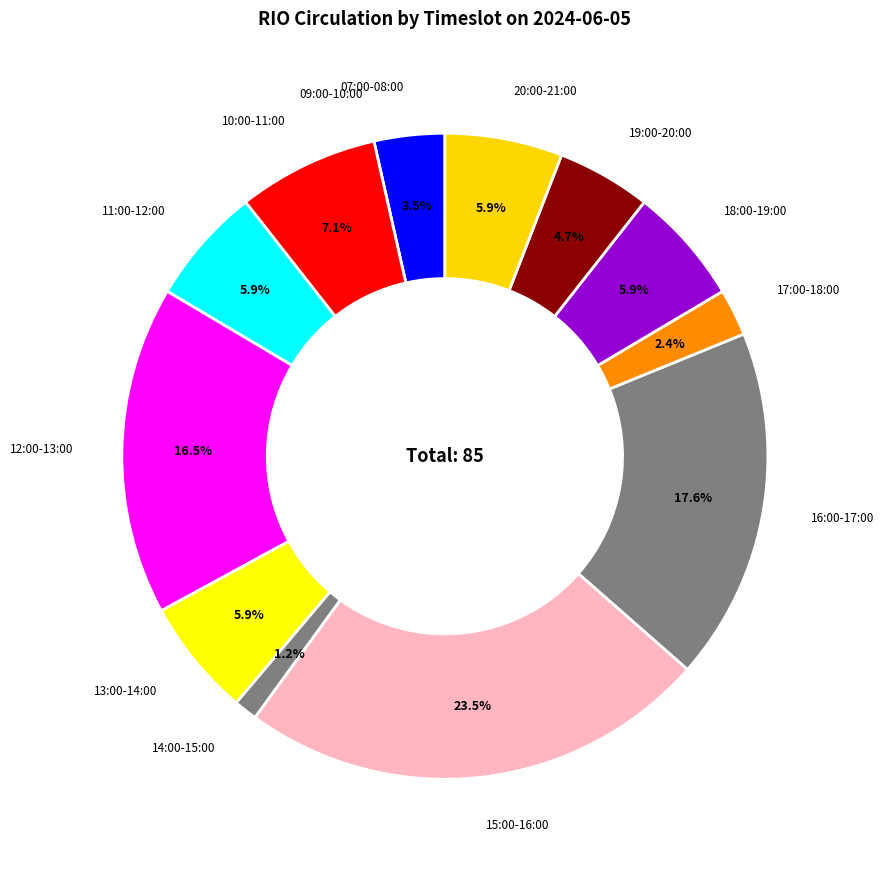

What is the largest slice in the pie chart?

15:00-16:00